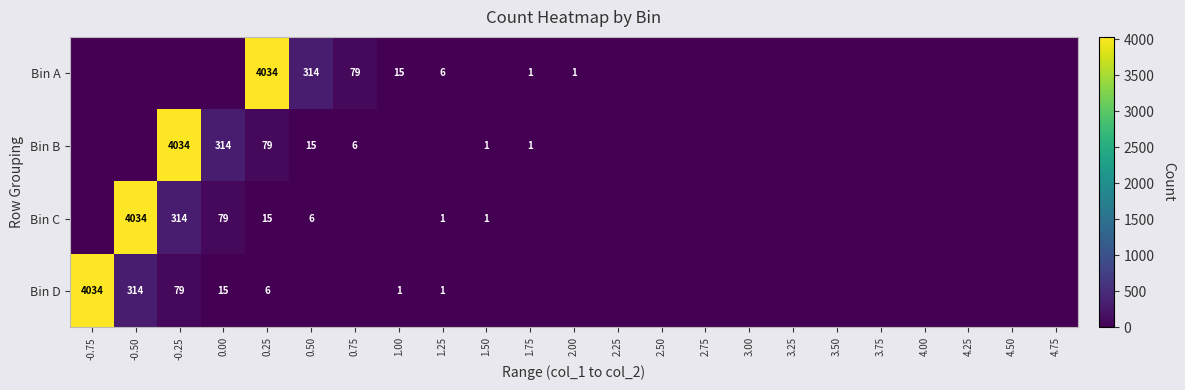

Which label corresponds to the largest value in the chart?

0.25